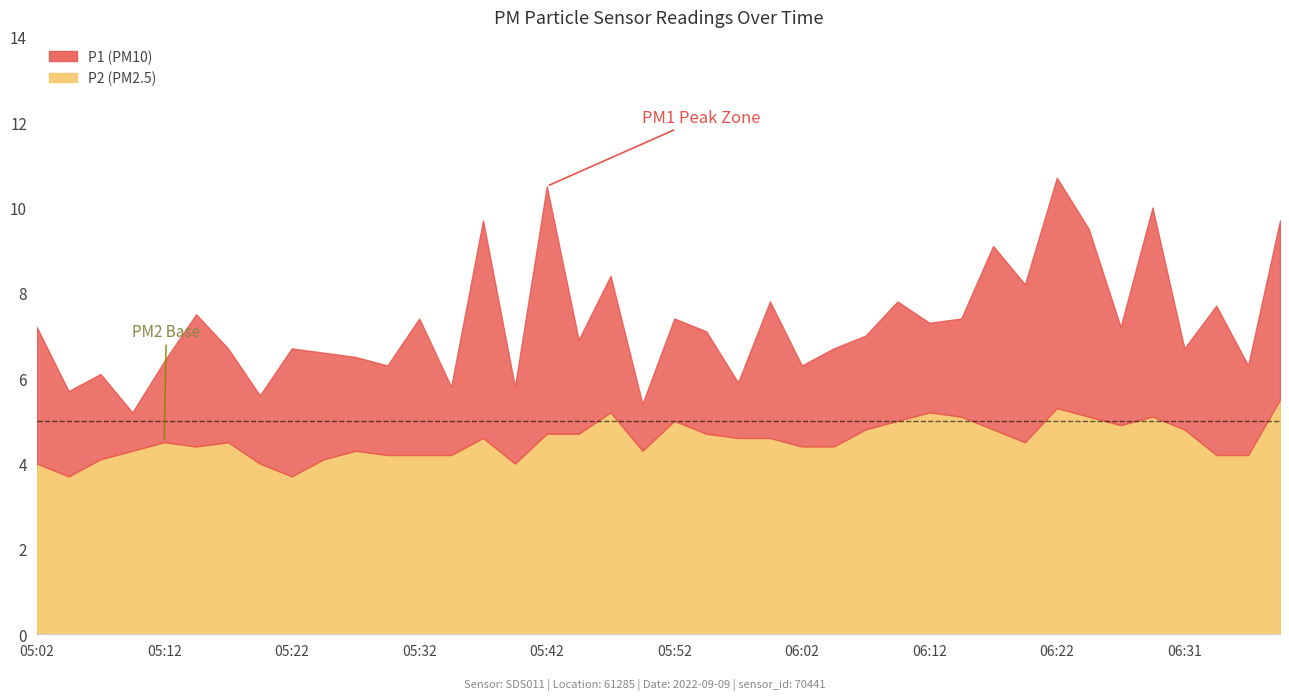

What is the total value across all series at 05:57?

10.5